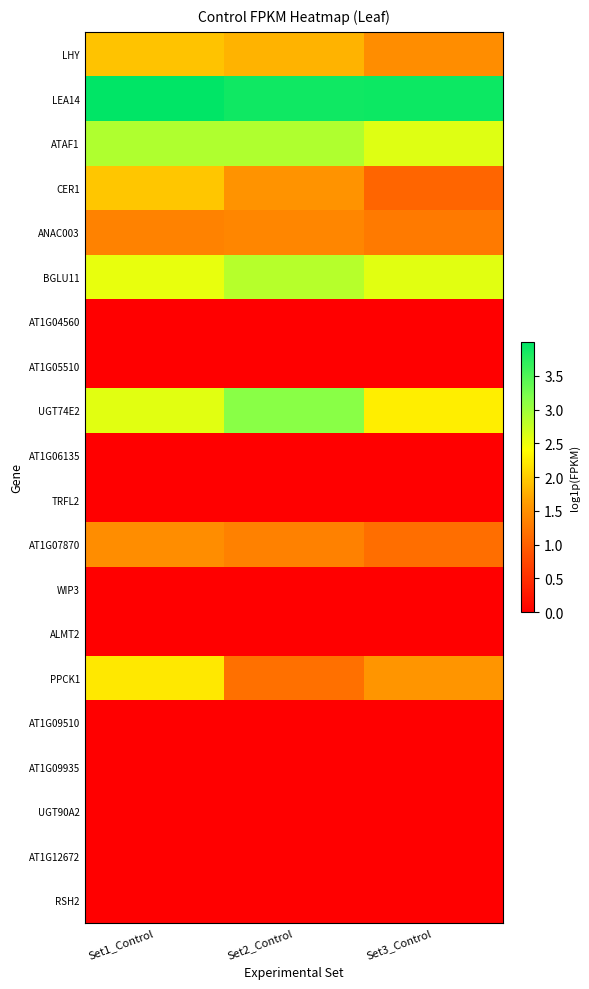

Reading left to right, extract all data points from this chart.

LHY: Set1_Control=1.9	Set2_Control=1.8	Set3_Control=1.5
LEA14: Set1_Control=4.0	Set2_Control=3.9	Set3_Control=3.9
ATAF1: Set1_Control=2.9	Set2_Control=2.9	Set3_Control=2.6
CER1: Set1_Control=2.0	Set2_Control=1.5	Set3_Control=1.1
ANAC003: Set1_Control=1.4	Set2_Control=1.4	Set3_Control=1.3
BGLU11: Set1_Control=2.5	Set2_Control=2.8	Set3_Control=2.6
AT1G04560: Set1_Control=0.0	Set2_Control=0.0	Set3_Control=0.0
AT1G05510: Set1_Control=0.0	Set2_Control=0.0	Set3_Control=0.0
UGT74E2: Set1_Control=2.6	Set2_Control=3.1	Set3_Control=2.3
AT1G06135: Set1_Control=0.0	Set2_Control=0.0	Set3_Control=0.0
TRFL2: Set1_Control=0.0	Set2_Control=0.0	Set3_Control=0.0
AT1G07870: Set1_Control=1.5	Set2_Control=1.4	Set3_Control=1.2
WIP3: Set1_Control=0.0	Set2_Control=0.0	Set3_Control=0.0
ALMT2: Set1_Control=0.0	Set2_Control=0.0	Set3_Control=0.0
PPCK1: Set1_Control=2.2	Set2_Control=1.2	Set3_Control=1.6
AT1G09510: Set1_Control=0.0	Set2_Control=0.0	Set3_Control=0.0
AT1G09935: Set1_Control=0.0	Set2_Control=0.0	Set3_Control=0.0
UGT90A2: Set1_Control=0.0	Set2_Control=0.0	Set3_Control=0.0
AT1G12672: Set1_Control=0.0	Set2_Control=0.0	Set3_Control=0.0
RSH2: Set1_Control=0.0	Set2_Control=0.0	Set3_Control=0.0